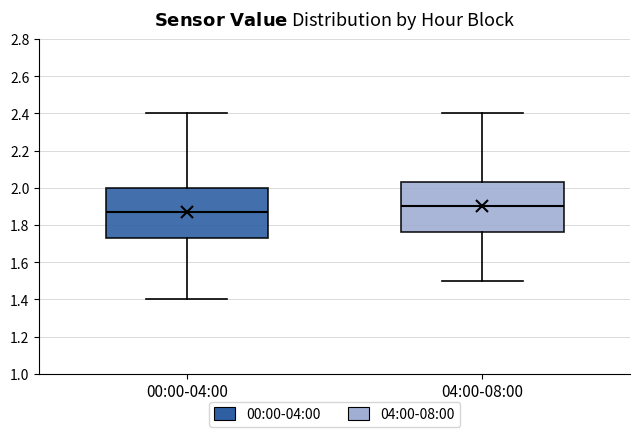

Where is the lower edge of the box for 04:00-08:00 on the y-axis? The values are not printed on the chart, so give them approximately, as read against the axis.

1.76